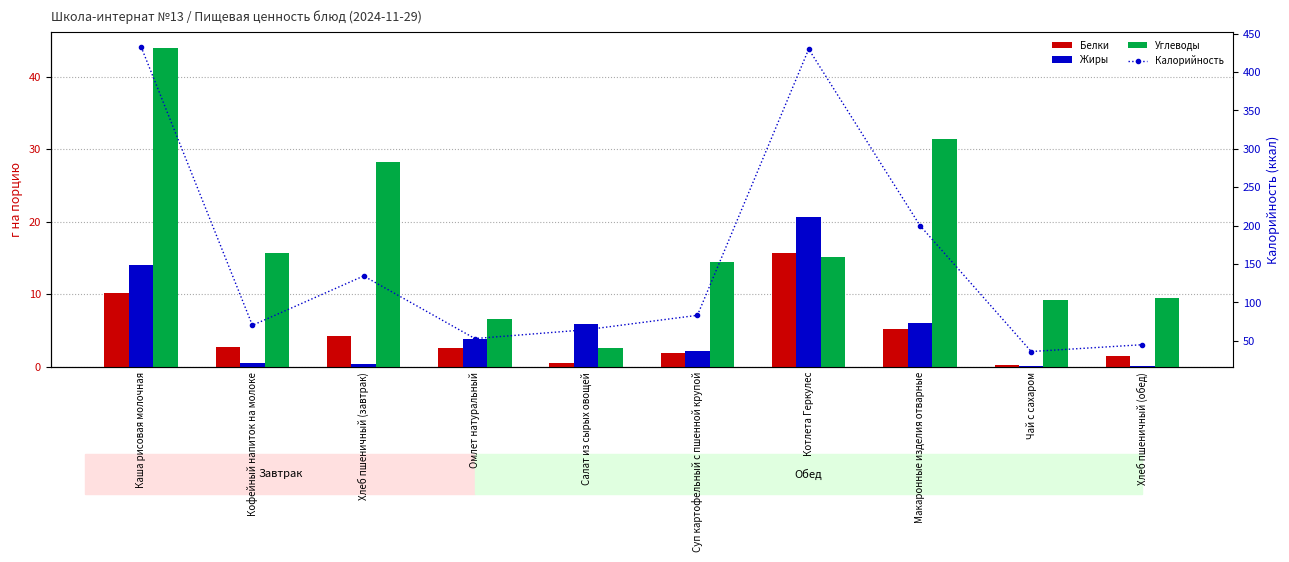

What position from the left is Омлет натуральный?

4